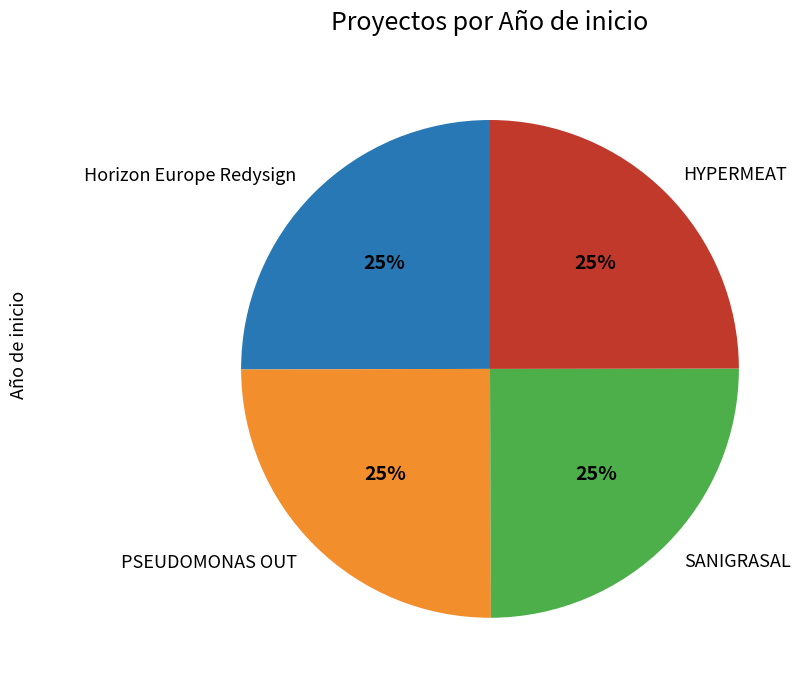

Does HYPERMEAT represent more than half of the total?

No